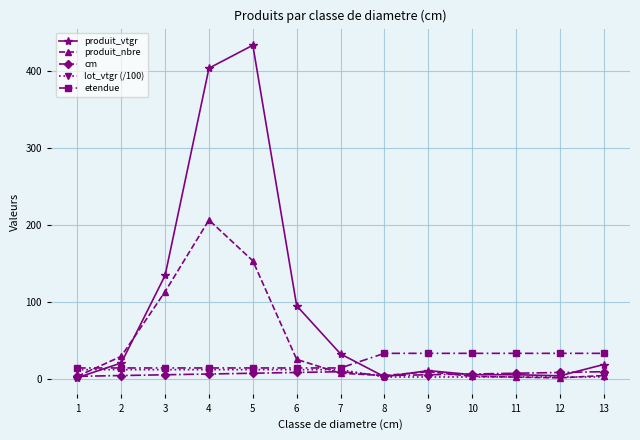

Between 5 and 6, which series saw the biggest shift?

produit_vtgr